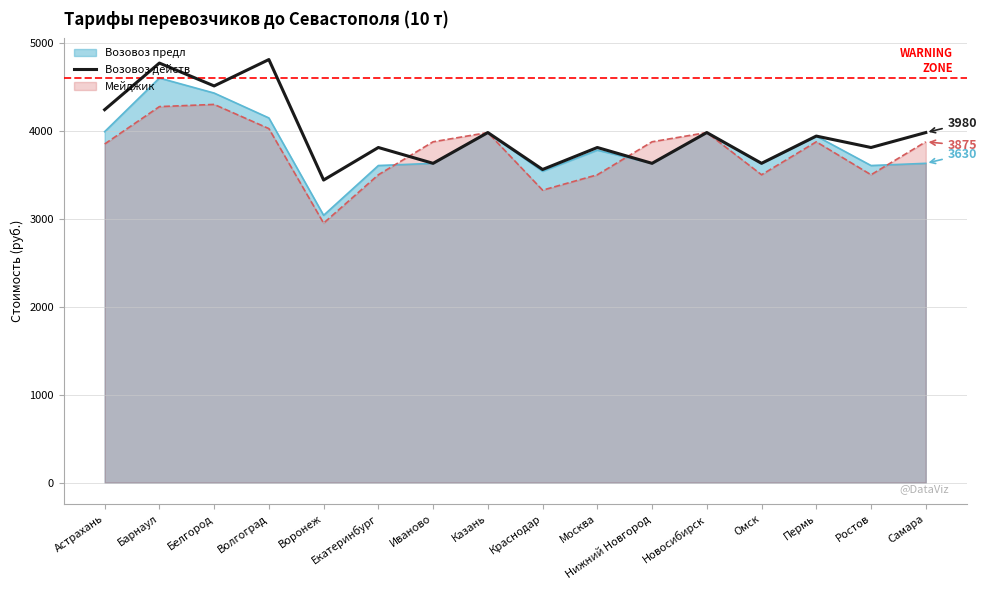

Reading left to right, what are all the values shown in this chart?

Астрахань=4240	Барнаул=4770	Белгород=4510	Волгоград=4810	Воронеж=3440	Екатеринбург=3810	Иваново=3630	Казань=3980	Краснодар=3560	Москва=3810	Нижний Новгород=3630	Новосибирск=3980	Омск=3630	Пермь=3940	Ростов=3810	Самара=3980